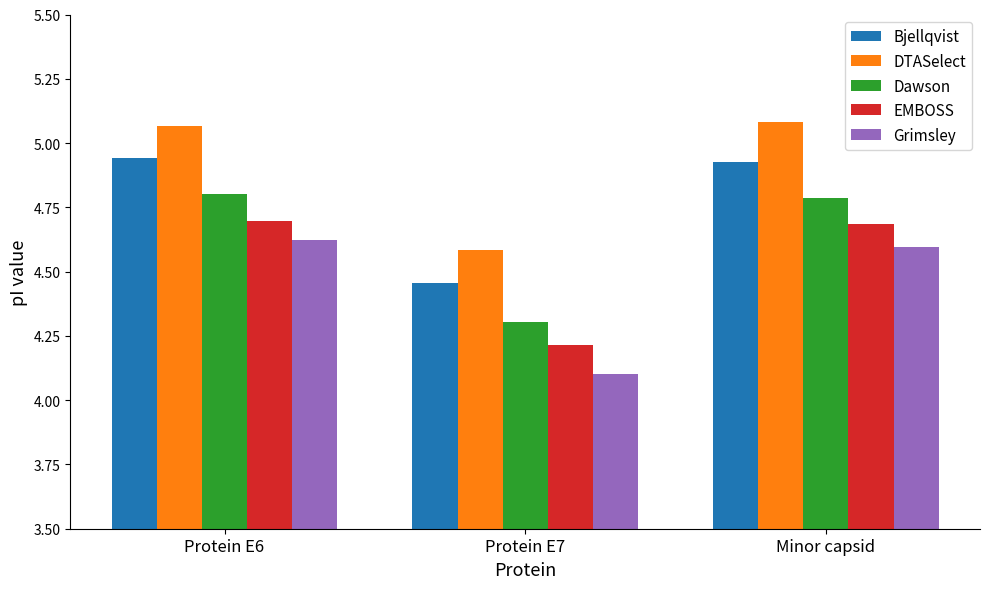

Is the value of EMBOSS at Protein E6 greater than the value of Grimsley at Protein E6?

Yes